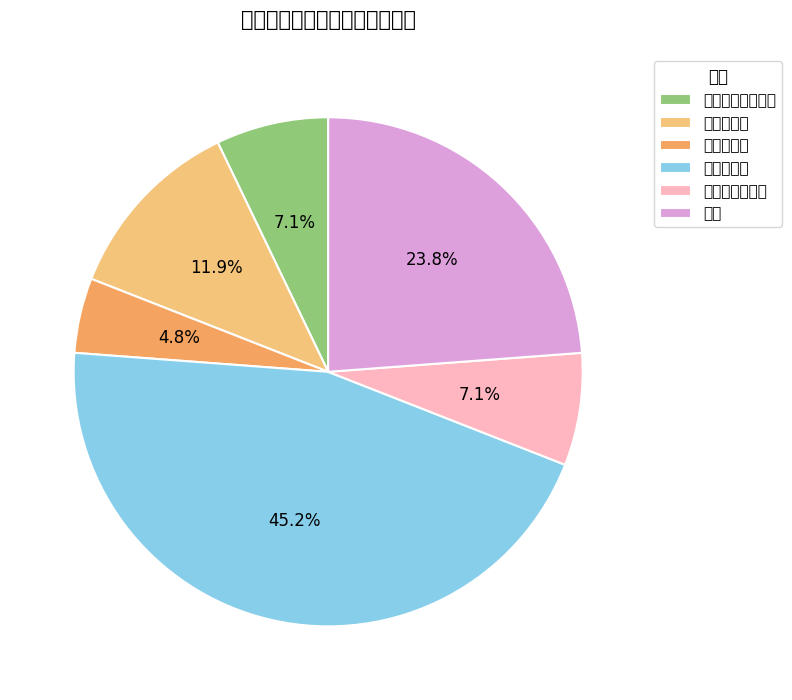

Does 中西医结合基础 represent more than half of the total?

No